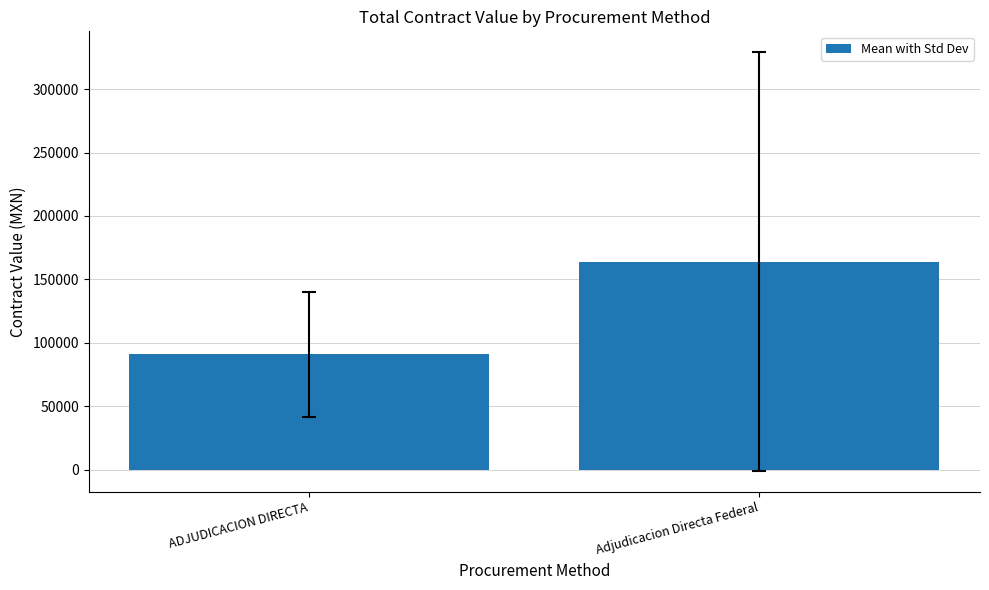

Where does the data first go above 163988?

Adjudicacion Directa Federal